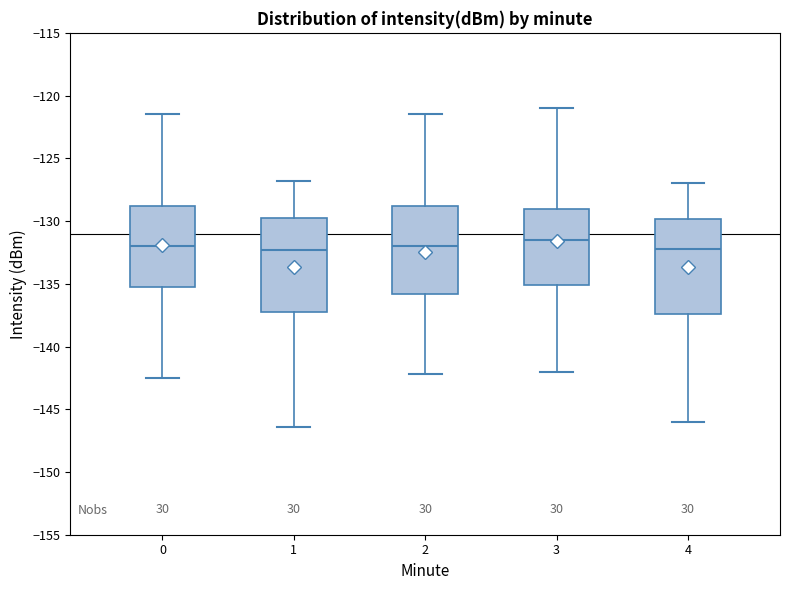

Reading left to right, transcribe this box plot: for each box, give where its median line is, the range the box spans, and where its two whiskers end, as read against the y-axis. The values are not printed on the chart, so give them approximately, as read against the axis.

0: median -132.0, box -135.5 to -129.0, whiskers -142.5 to -121.5
1: median -132.5, box -137.0 to -129.5, whiskers -146.5 to -127.0
2: median -132.0, box -136.0 to -129.0, whiskers -142.0 to -121.5
3: median -131.5, box -135.0 to -129.0, whiskers -142.0 to -121.0
4: median -132.0, box -137.5 to -130.0, whiskers -146.0 to -127.0